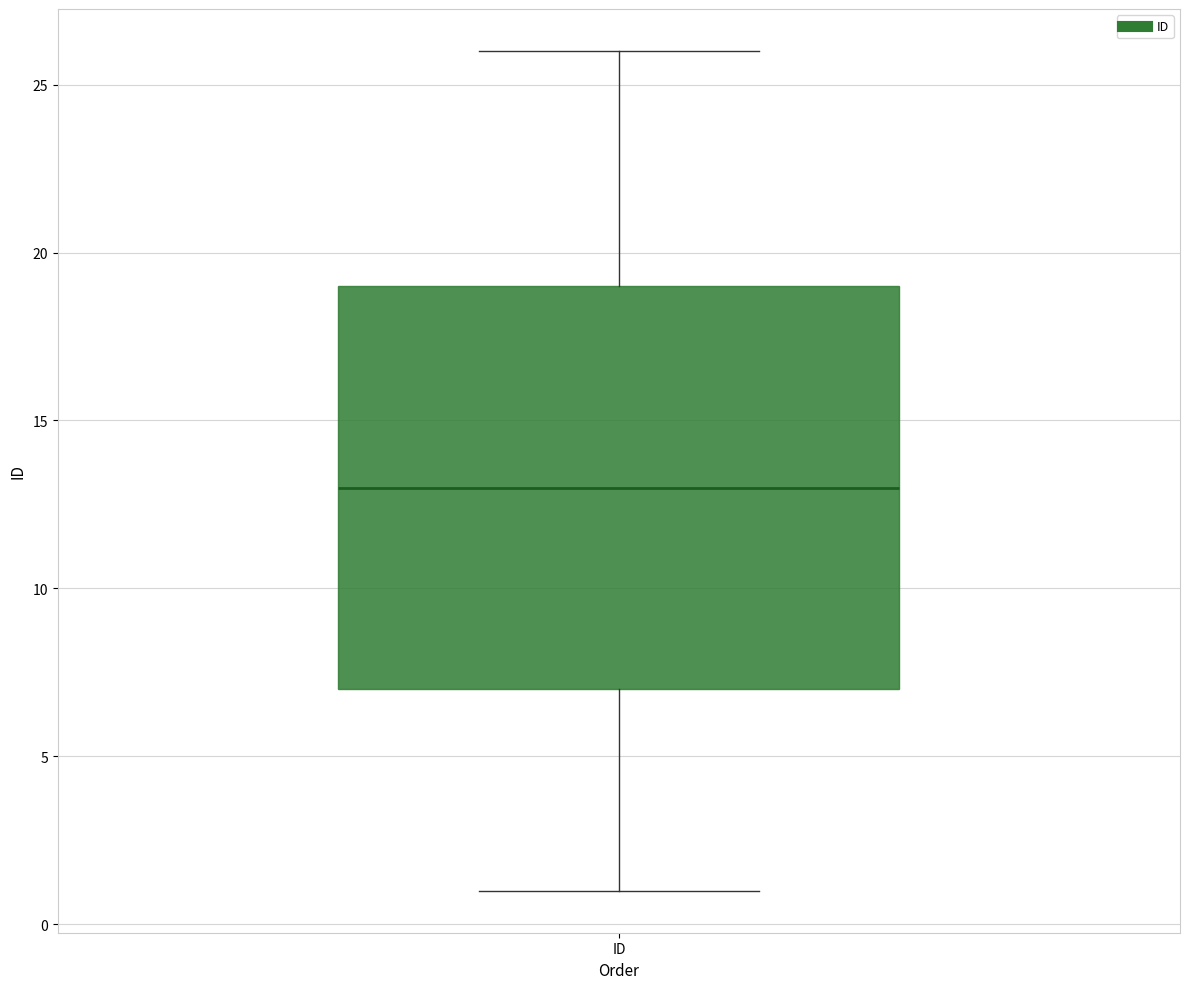

Read this box plot against the y-axis: the position of the median line, the range covered by the box, and the ends of both whiskers. The values are not printed on the chart, so give them approximately, as read against the axis.

median 13, box 7 to 19, whiskers 1 to 26